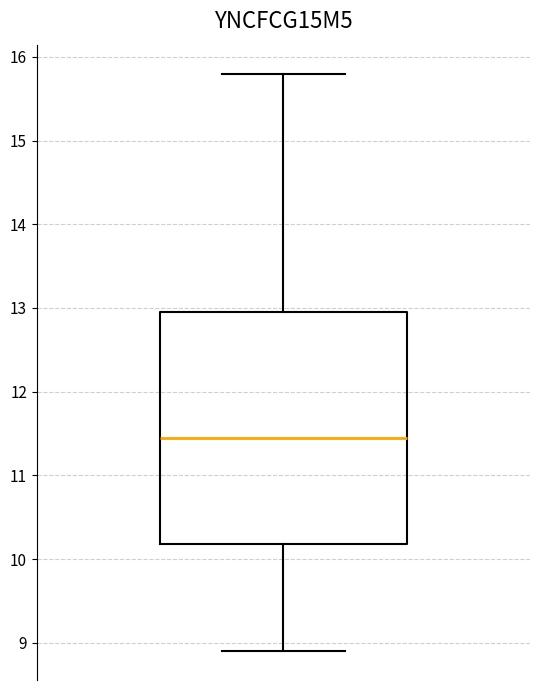

Transcribe this box plot: give where the median line is, the range the box spans, and where the two whiskers end, as read against the y-axis. The values are not printed on the chart, so give them approximately, as read against the axis.

median 11.5, box 10.2 to 13.0, whiskers 8.9 to 15.8